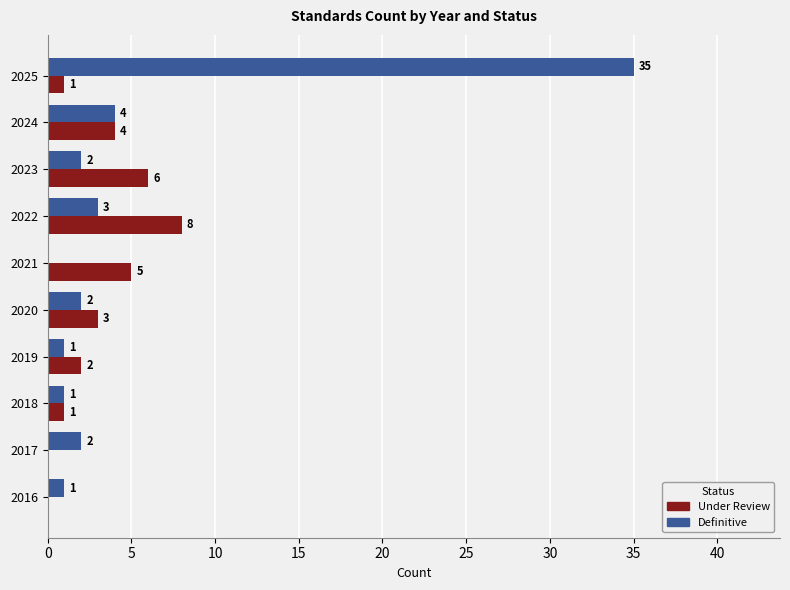

What is the total value across all series at 2022?

11